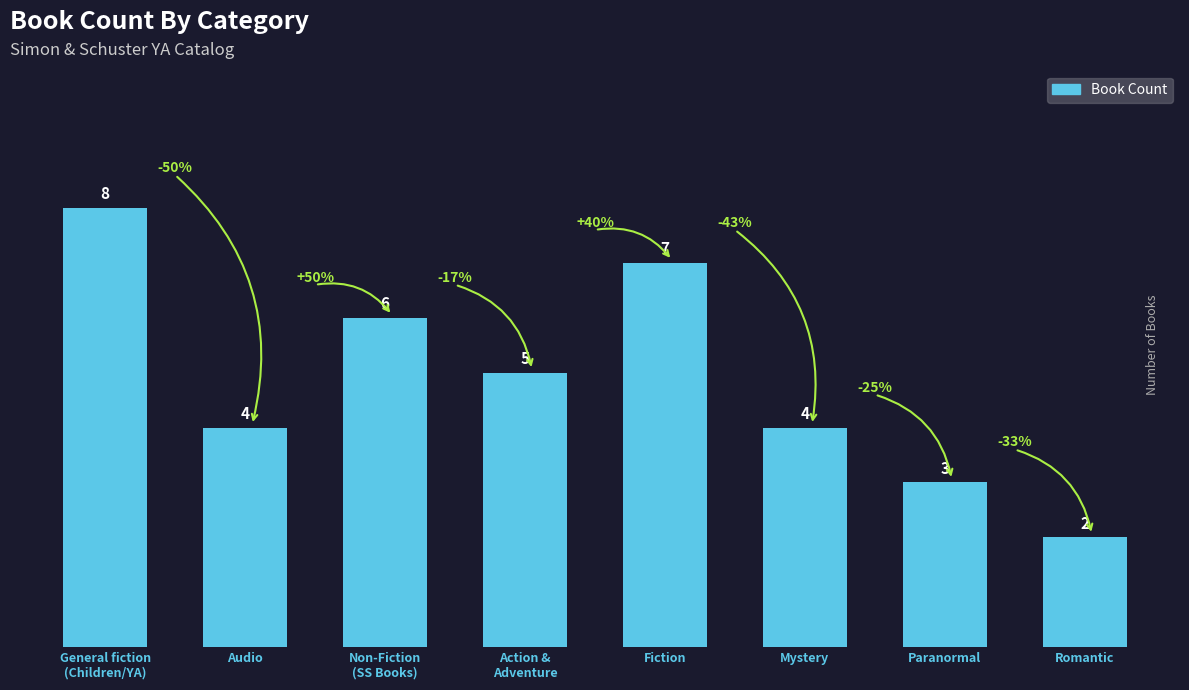

Count the values in the range 4 to 7.

5